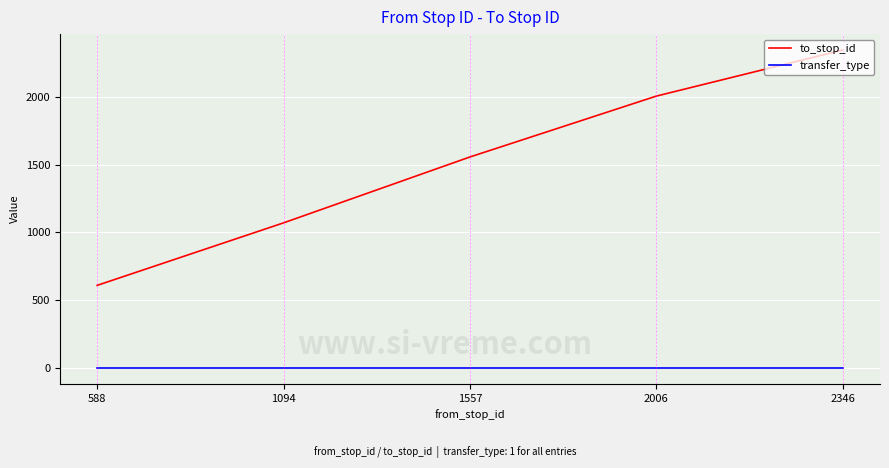

Does the chart display data point markers on the line(s)?

No